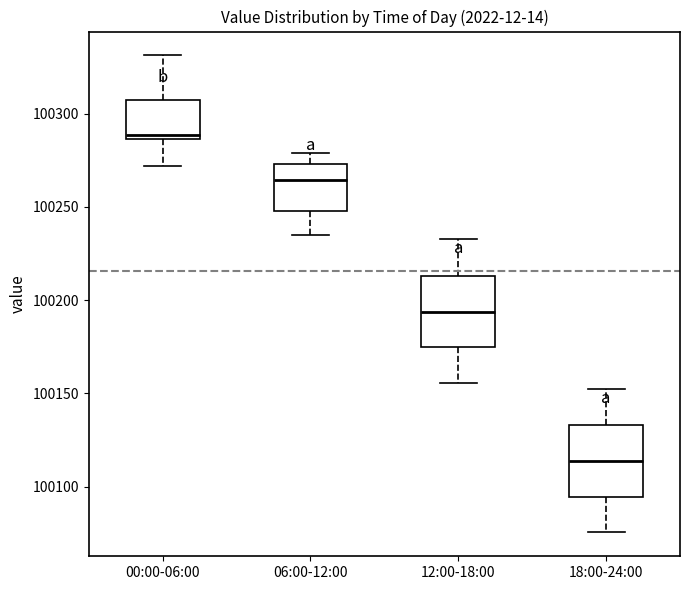

Where does the median line of the box for 12:00-18:00 sit on the y-axis? The values are not printed on the chart, so give them approximately, as read against the axis.

100195